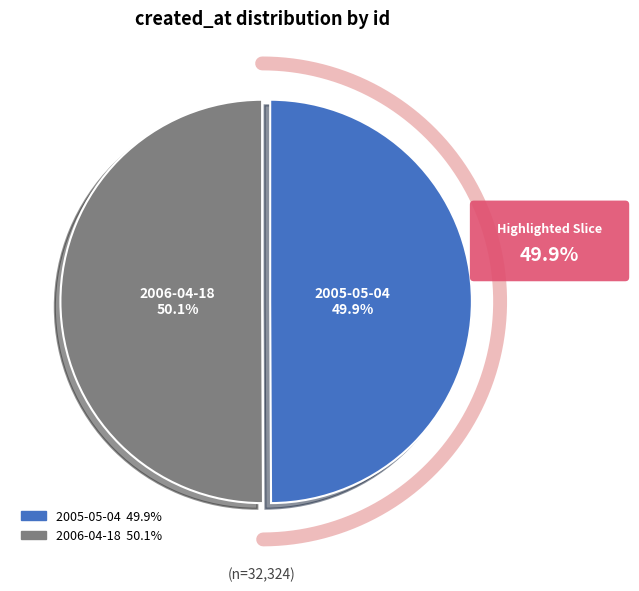

Count the number of slices in the pie.

2